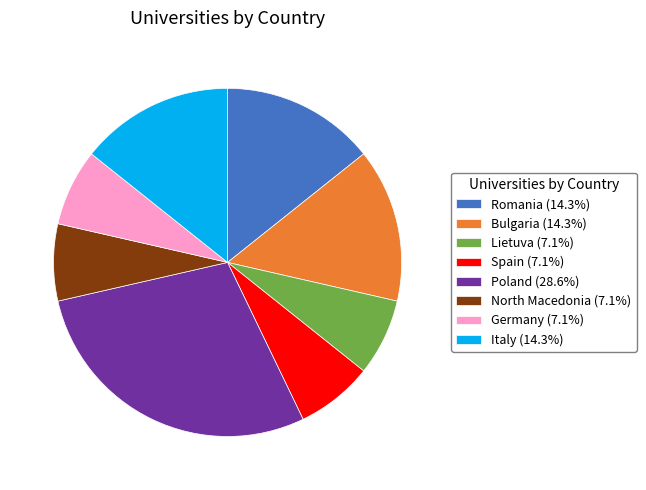

Between Romania and Germany, which is larger?

Romania